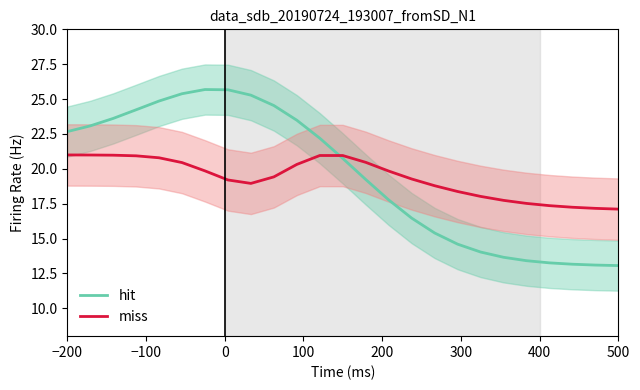

List the series in order of their overall mean, lowest first.

miss, hit